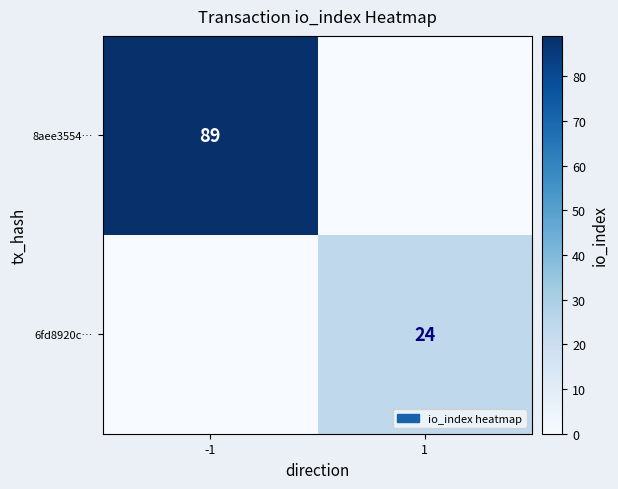

Is it true that 6fd8920c… equals 24 at 1?

True